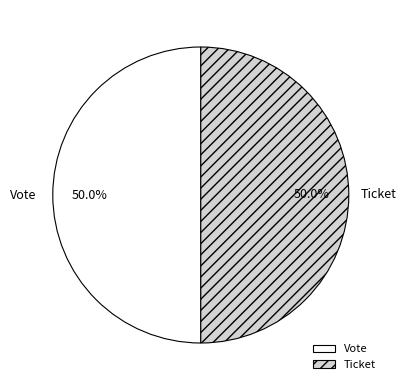

How many slices are in this pie chart?

2